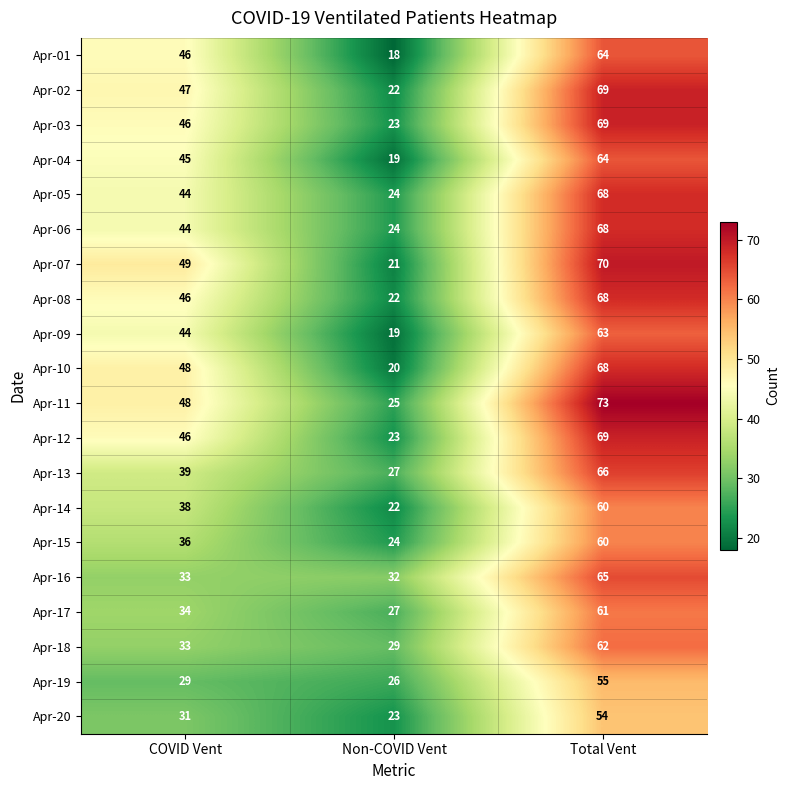

What is the minimum value shown in the chart?

18